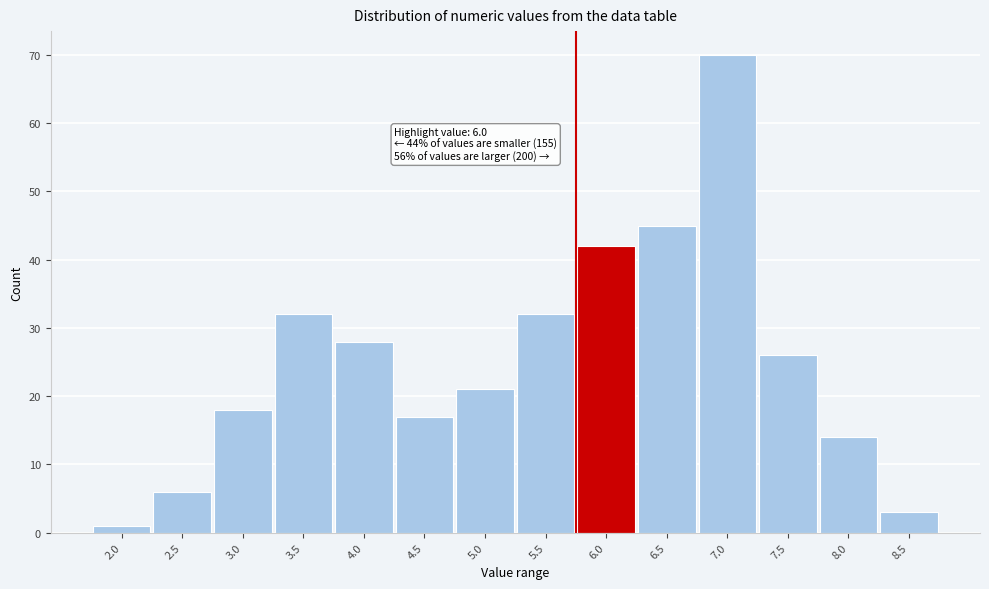

Reading left to right, what are all the values shown in this chart?

1	6	18	32	28	17	21	32	42	45	70	26	14	3